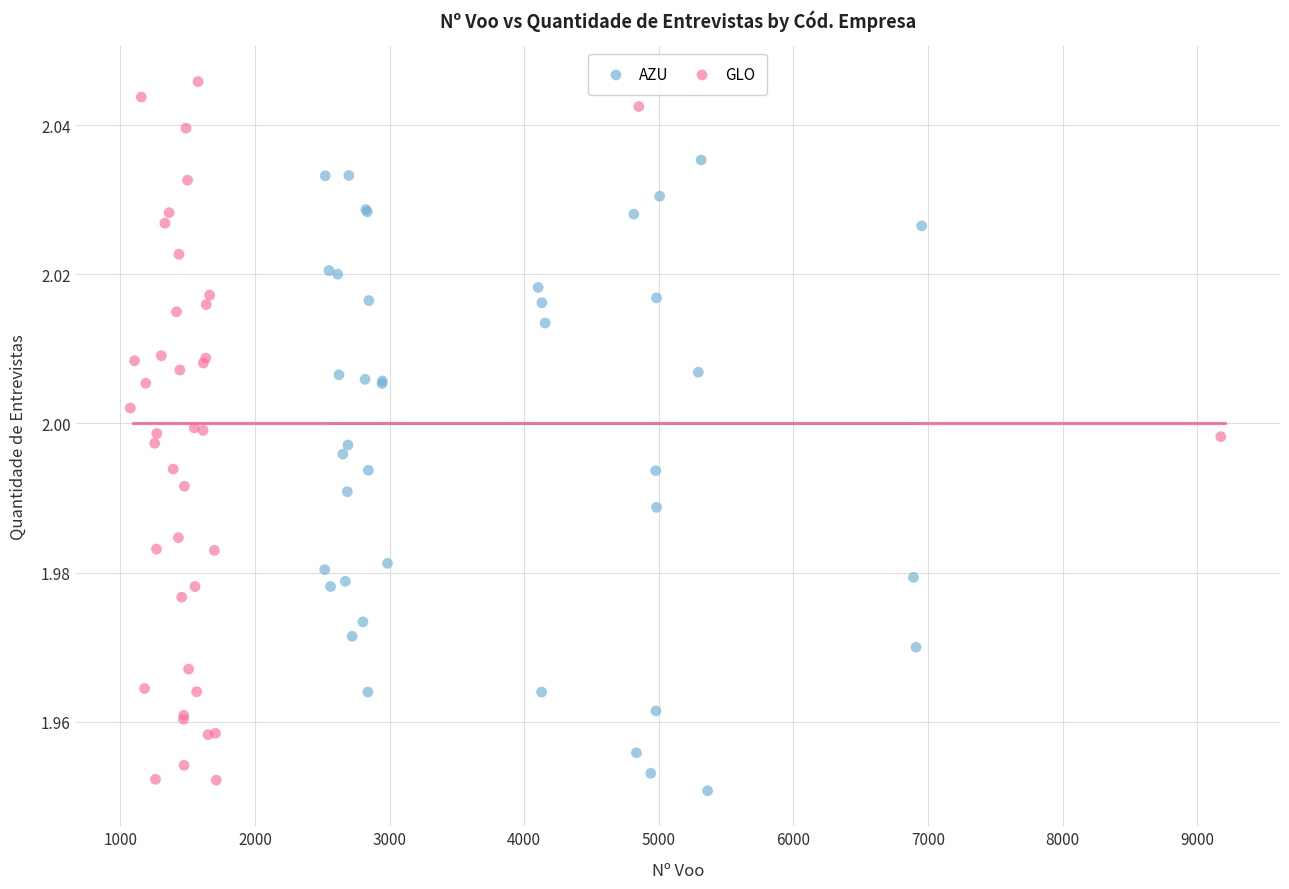

Which series has the widest spread of Y values?

GLO